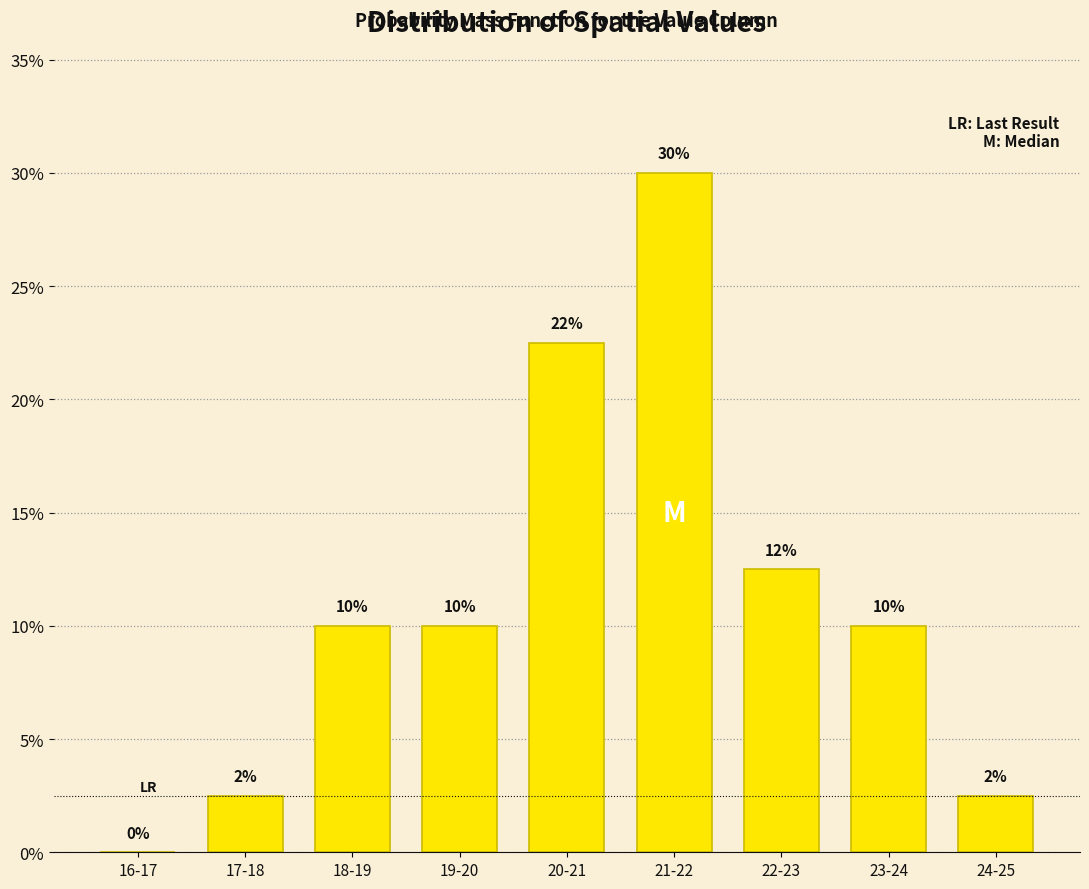

What is the change in value from 20-21 to 22-23?

-10.0